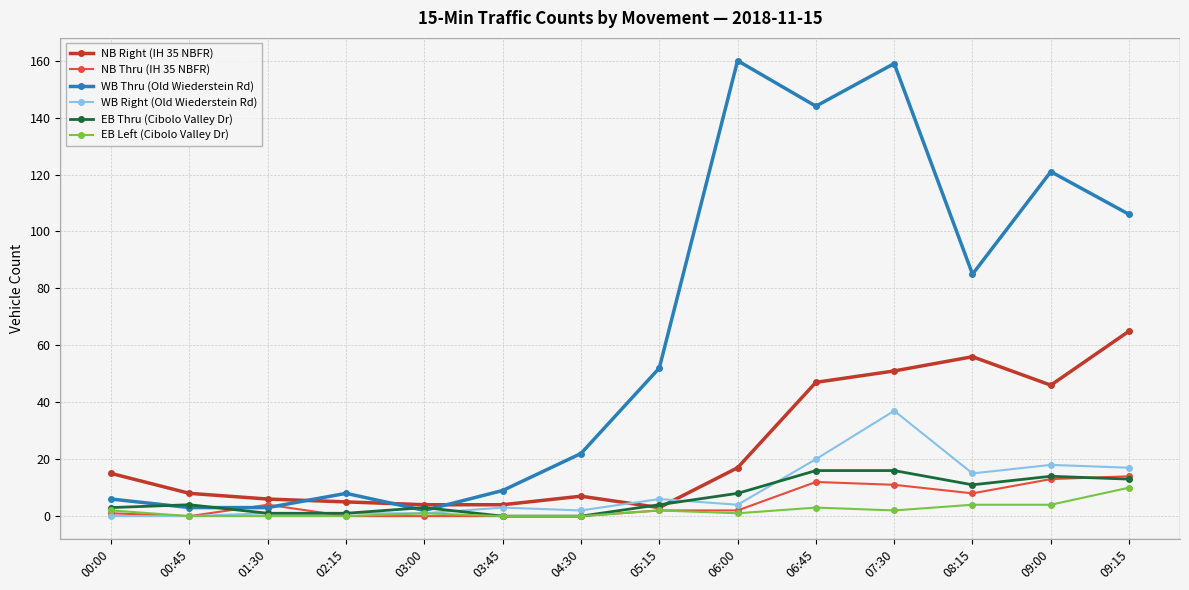

How many data points does each series have?

14